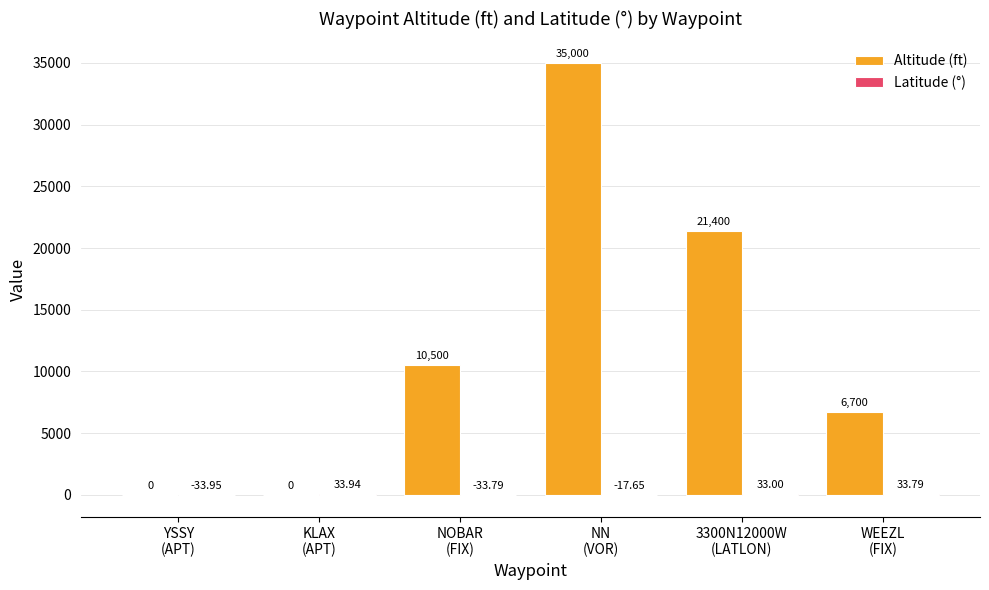

What is the sum of all Altitude (ft) values?

73600.0